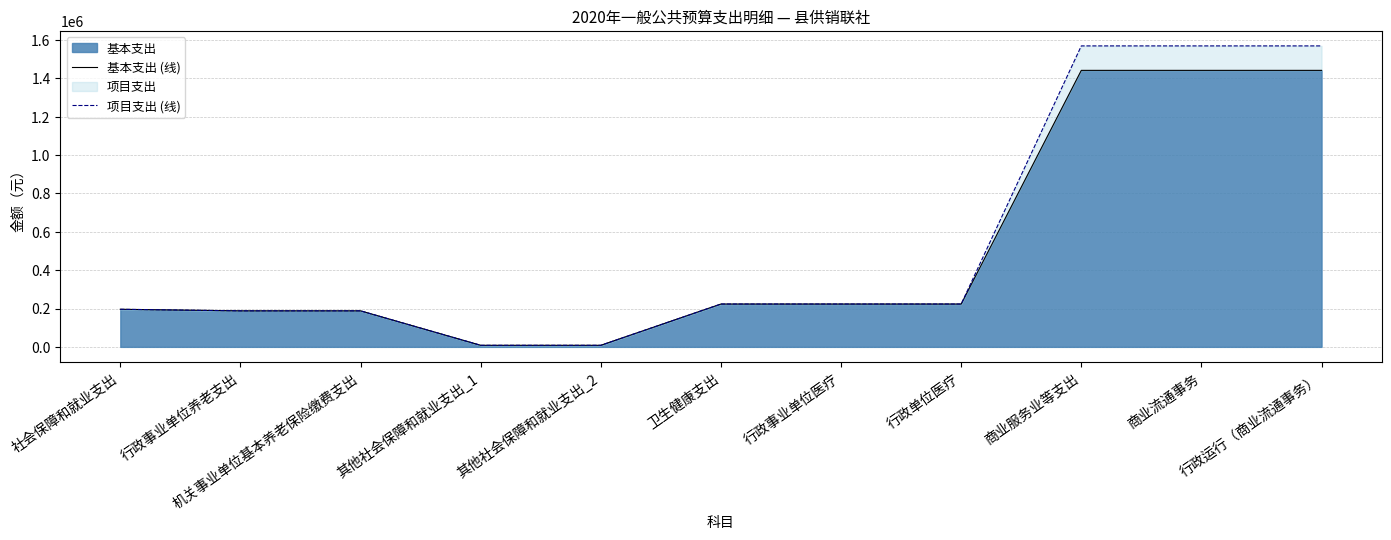

Which series changed the most between 卫生健康支出 and 商业流通事务?

项目支出 (线)